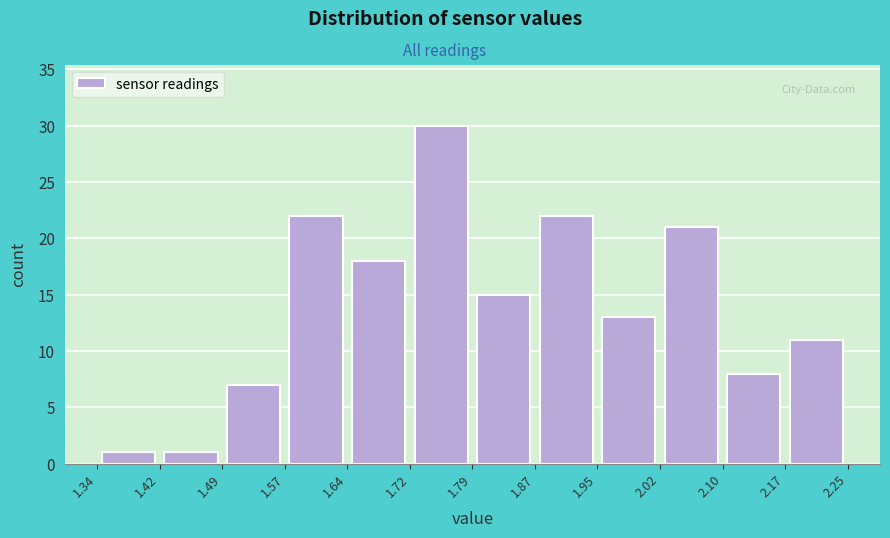

Which range on the x-axis has the tallest bar?

1.72 to 1.79